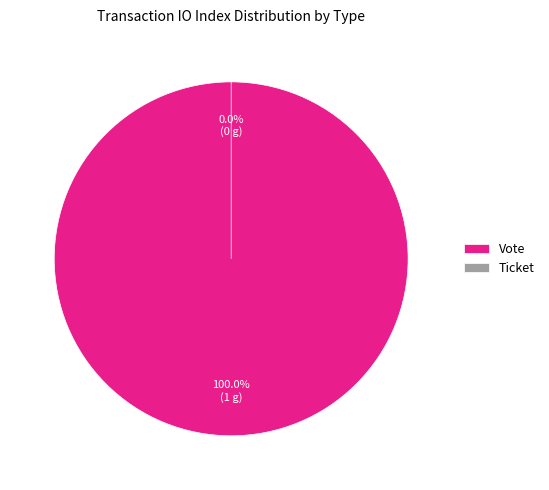

To the nearest percent, what percentage of the pie is Vote?

100%